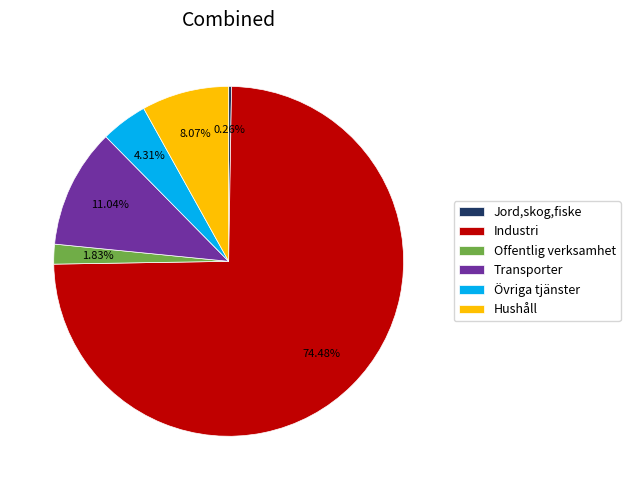

To the nearest percent, what portion does Industri represent?

74%